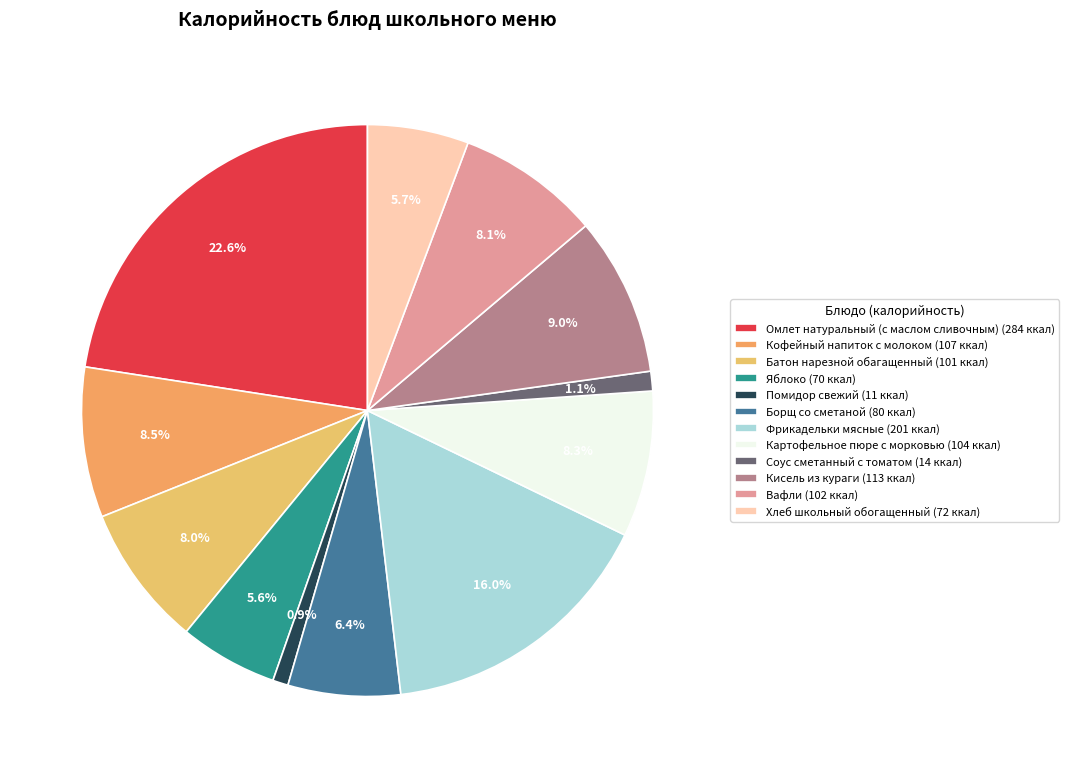

What is the change in value from Кофейный напиток с молоком to Фрикадельки мясные?

+94